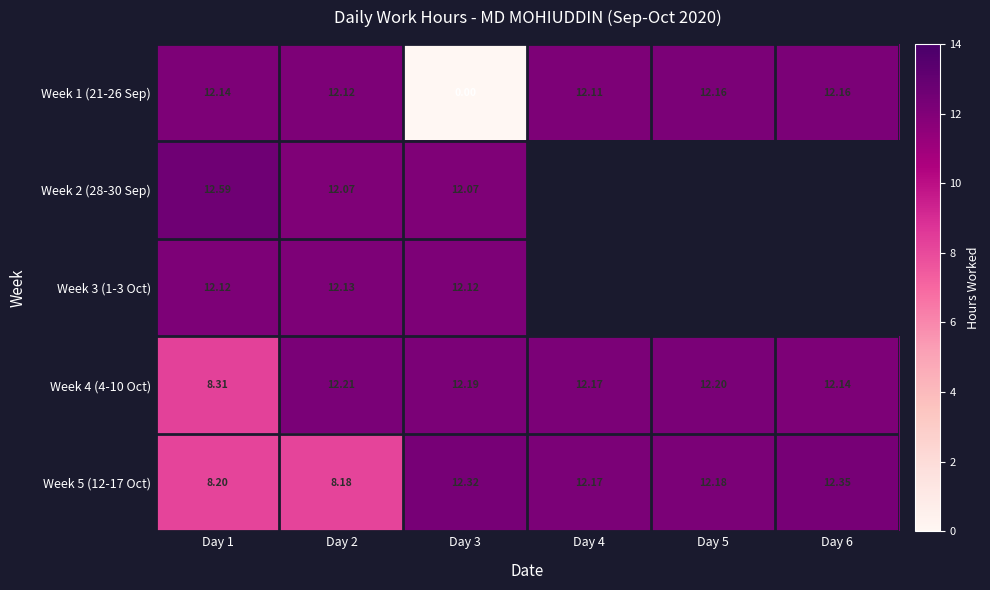

Which category has the highest value across all series?

Day 1